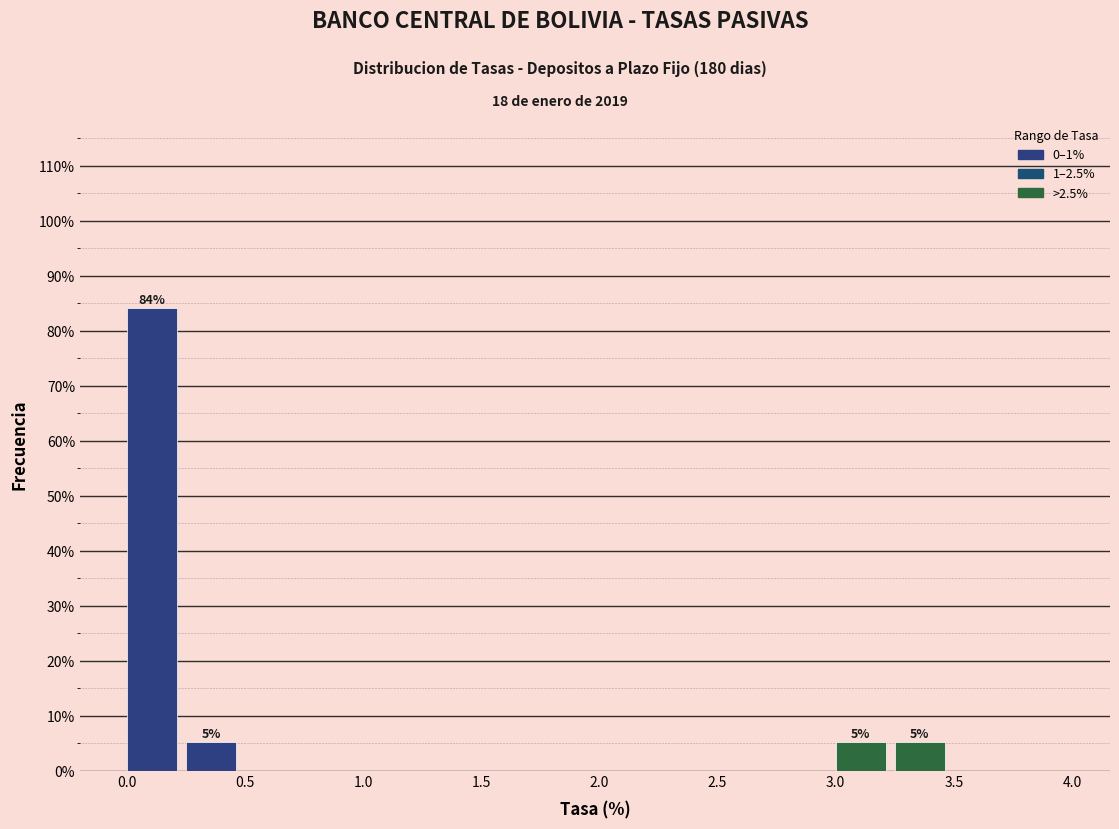

Over which range of the x-axis is the bar tallest?

0.00 to 0.25